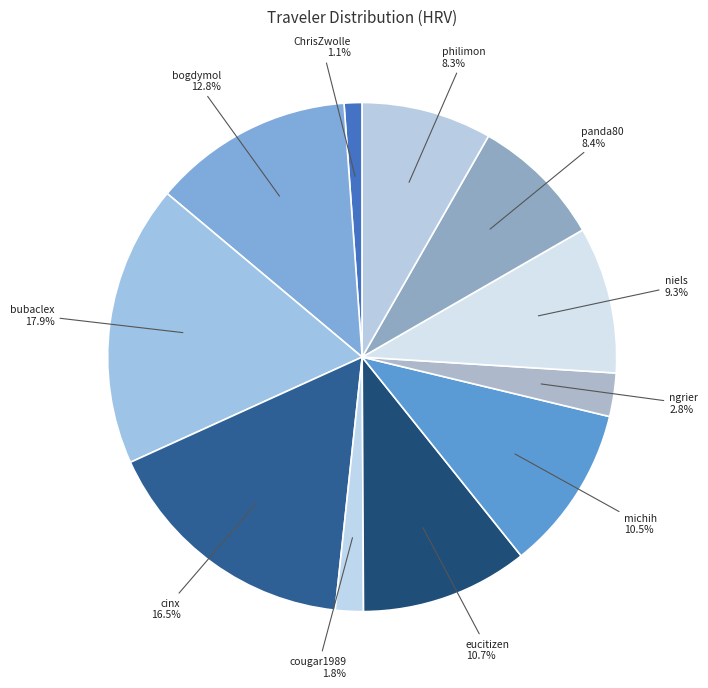

How many slices are in this pie chart?

11